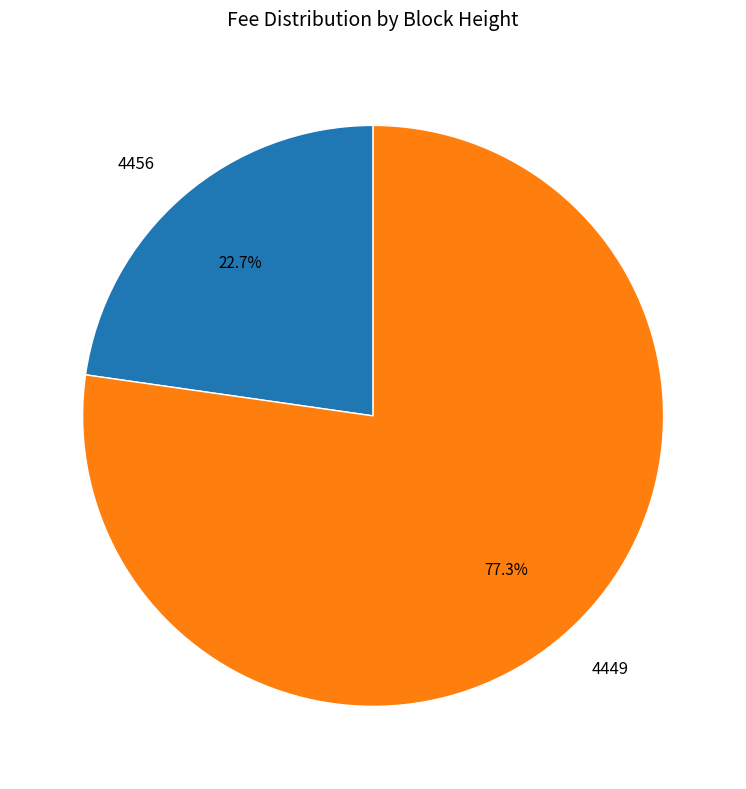

Is there any slice that represents more than half of the pie?

Yes